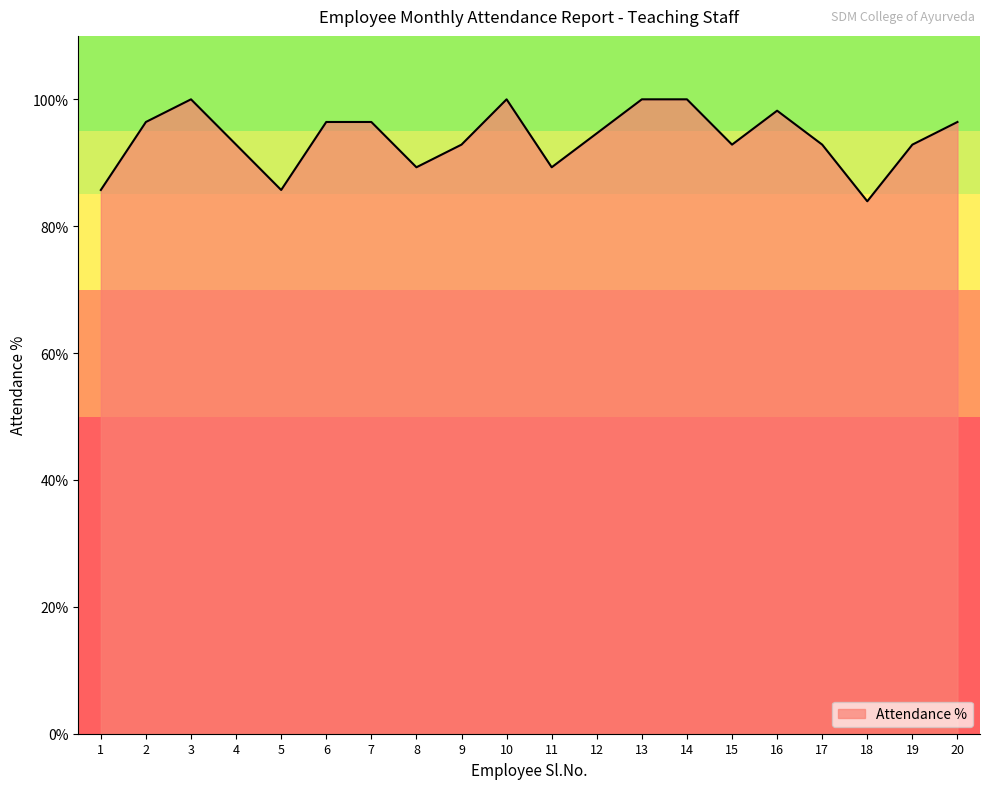

What is the greatest value displayed?

100.0